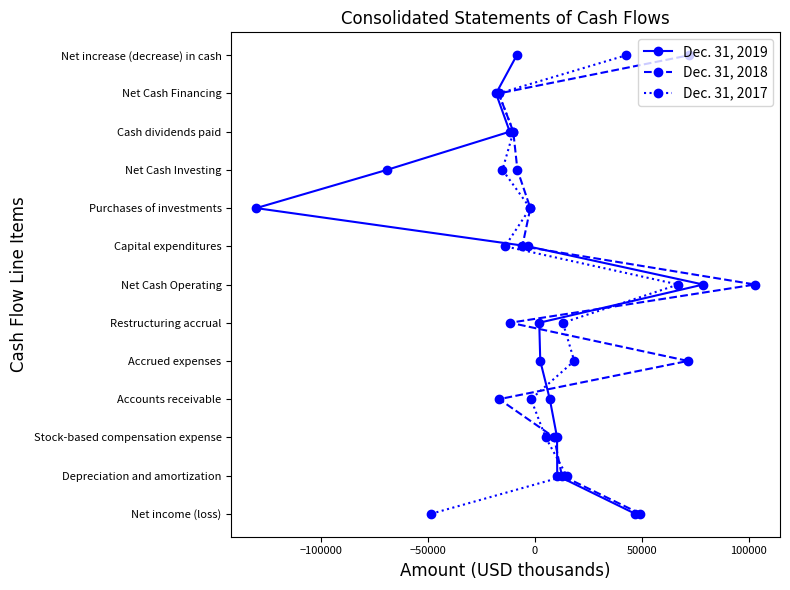

At how many categories does at least one series exceed 4?

8